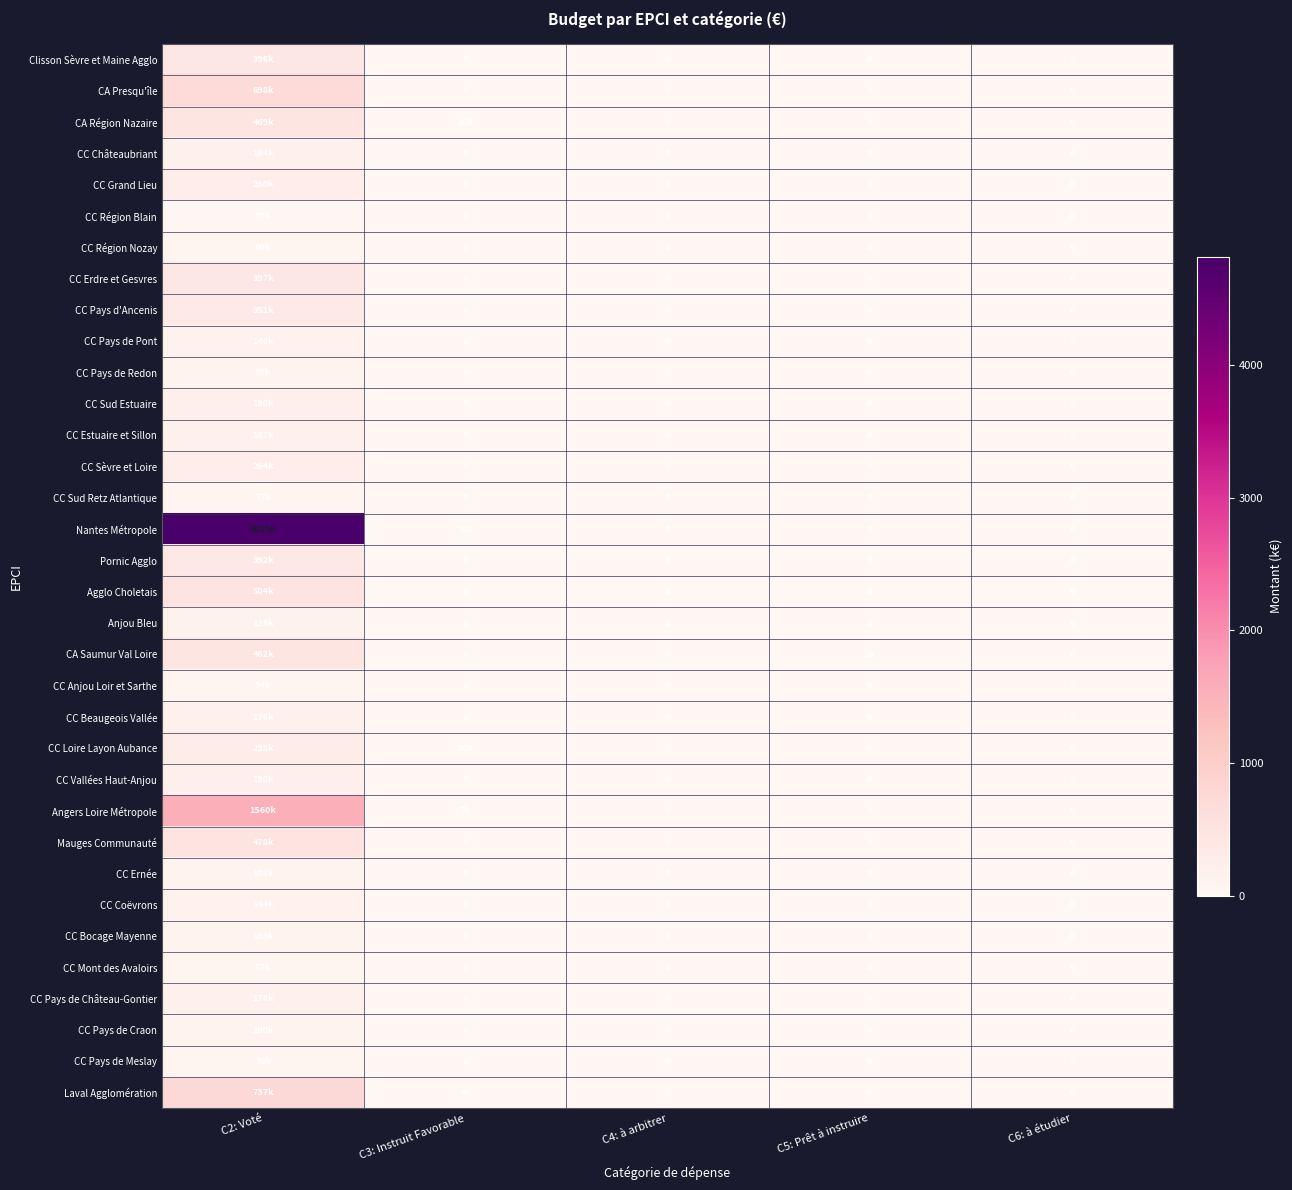

Is the value of Nantes Métropole at C2: Voté greater than the value of CC Grand Lieu at C6: à étudier?

Yes